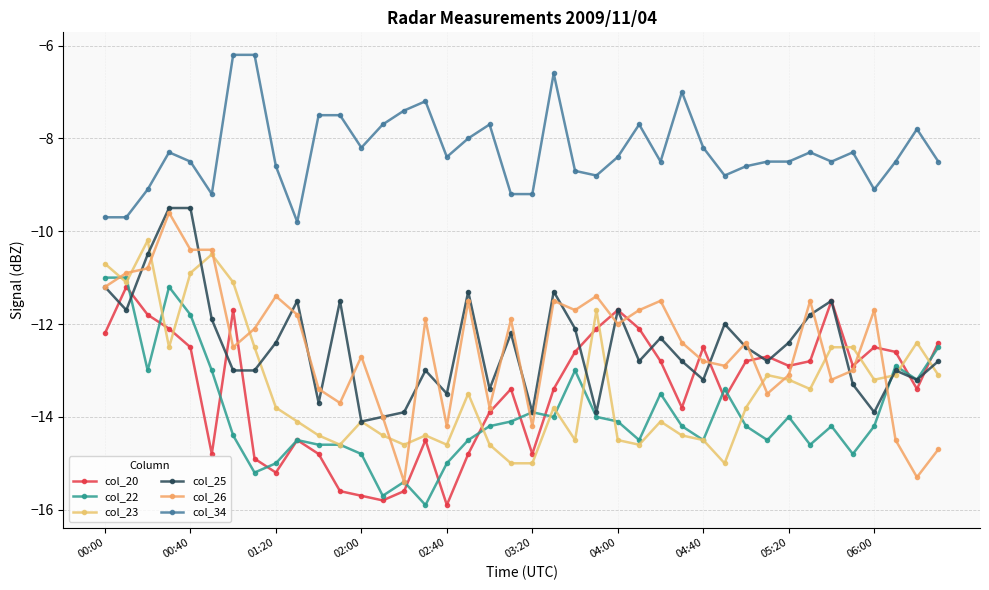

What is the difference between the maximum and second lowest values in the col_22 series?

4.7